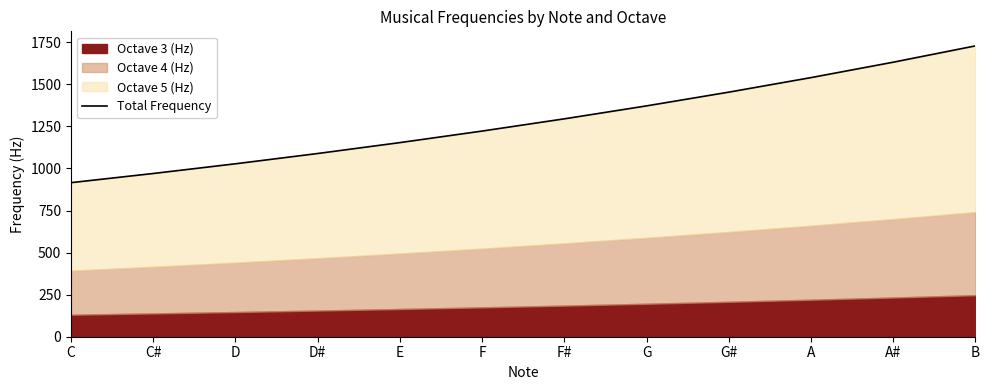

Is it true that the value at C is 915.7?

True